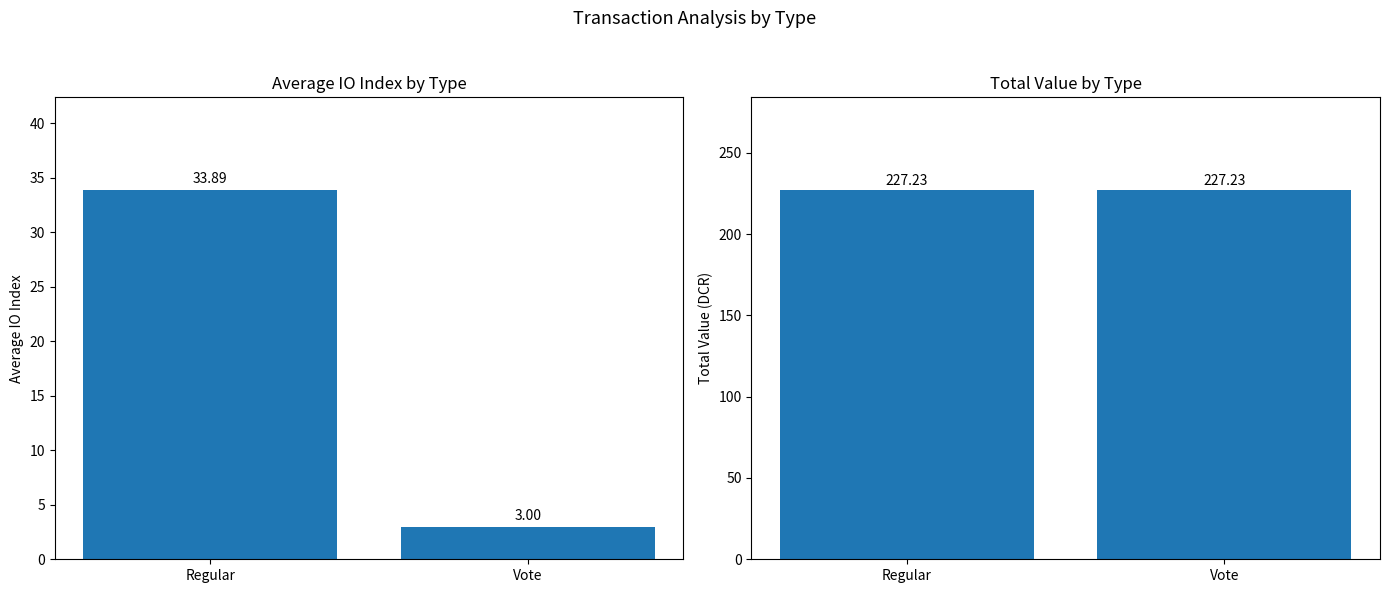

Reading left to right, list all the values displayed in this chart.

Avg IO Index: Regular=33.9	Vote=3.0
Total Value: Regular=227.2	Vote=227.2